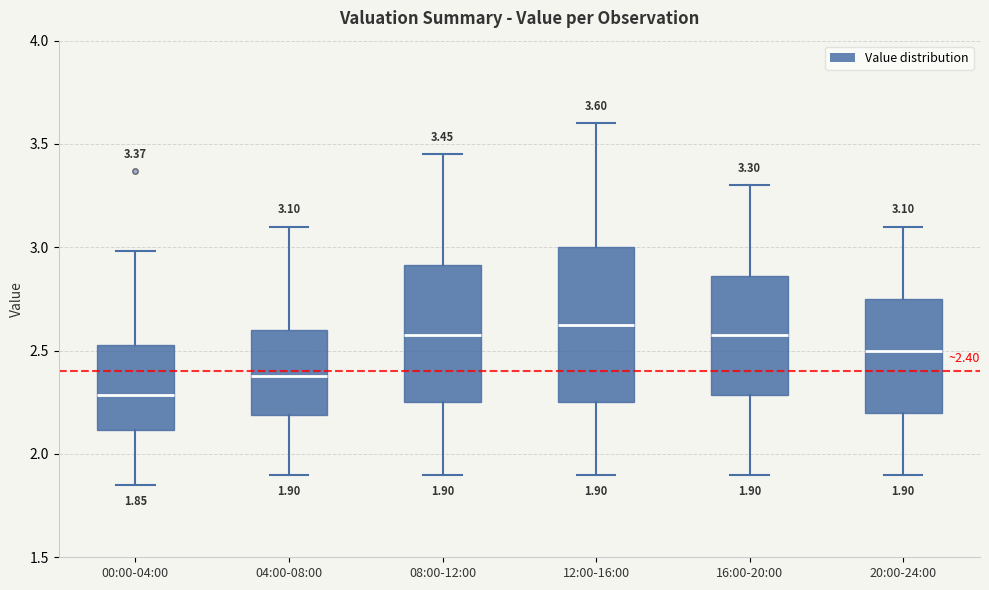

Which box is the tallest, from its lower edge to its upper edge?

12:00-16:00